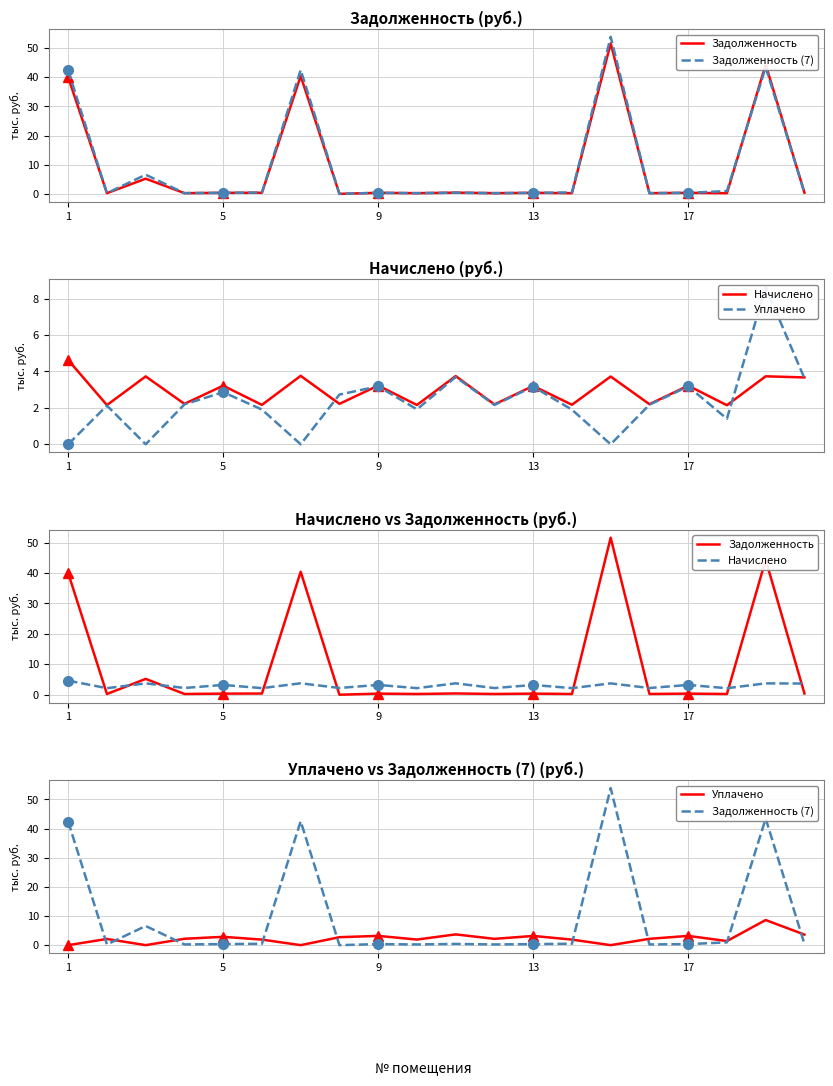

What is the sum of all Задолженность values?

186.0